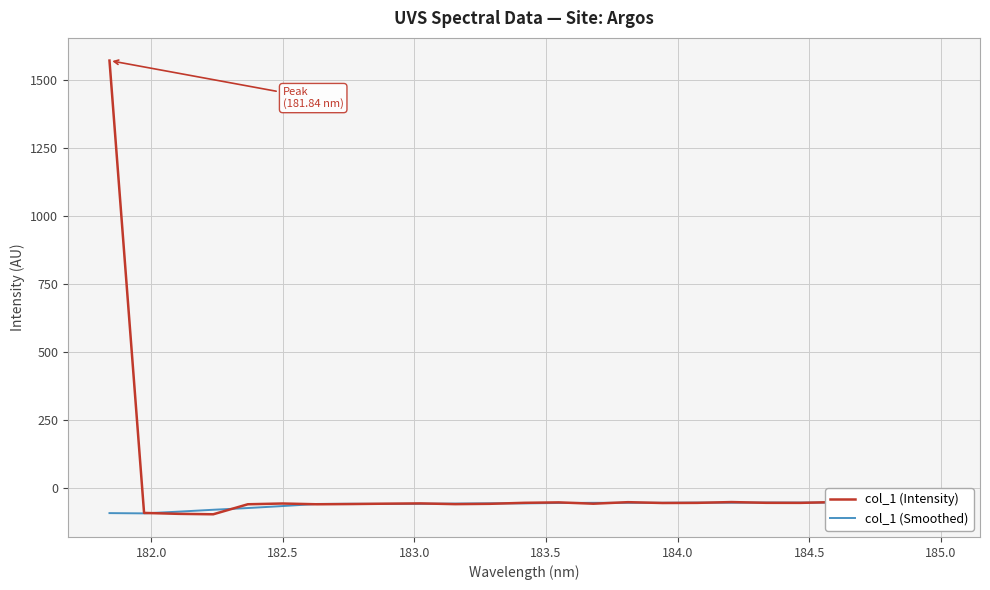

The value of col_1 (Intensity) at 181.5 is 854.0. True or false?

False